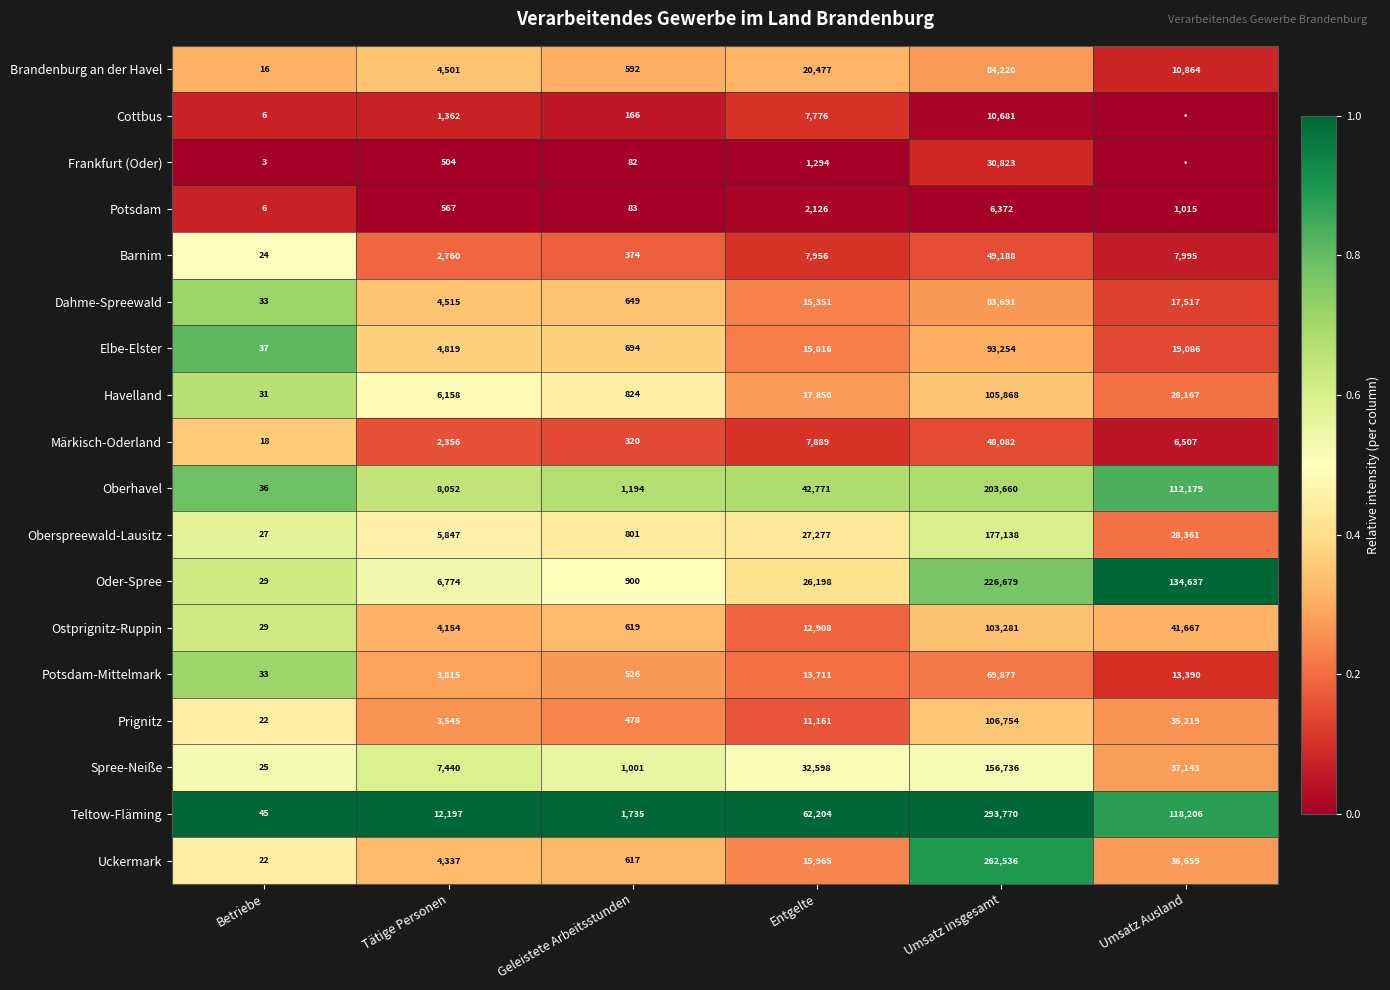

At how many categories does at least one series exceed 0?

6